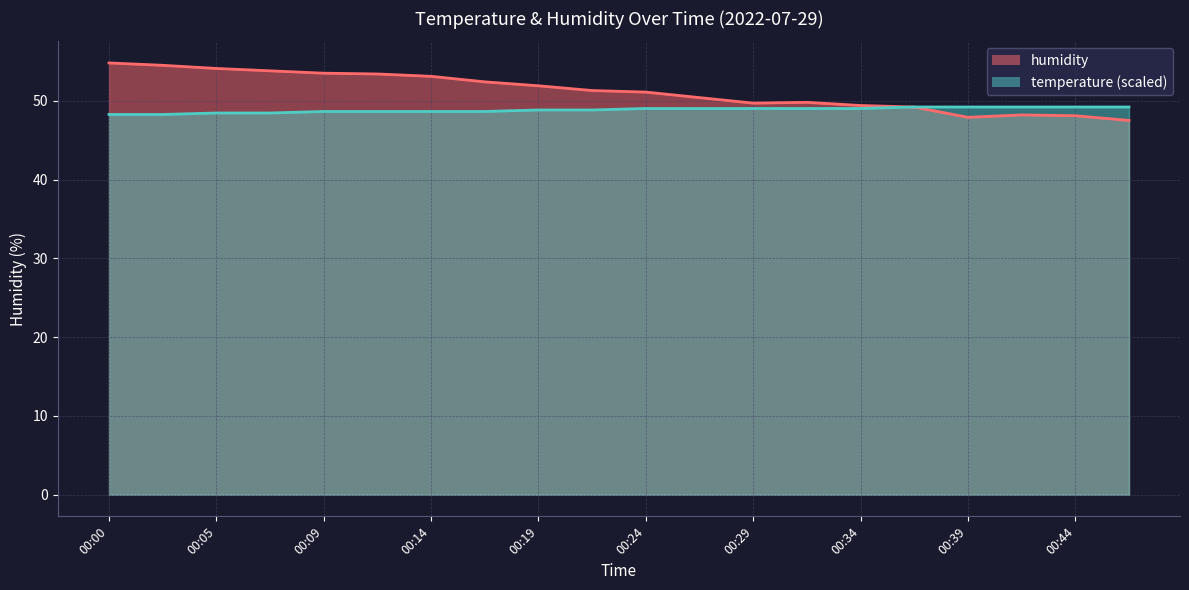

What is the total value across all series at 00:17?

101.0